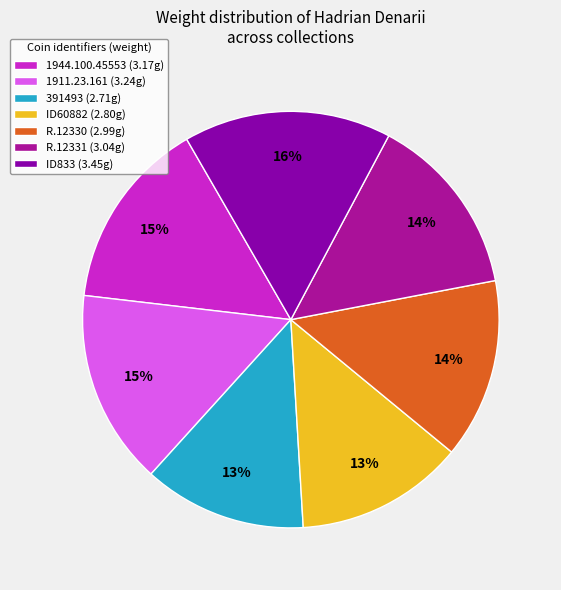

To the nearest percent, what is the combined percentage of 1944.100.45553 and ID833?

31%